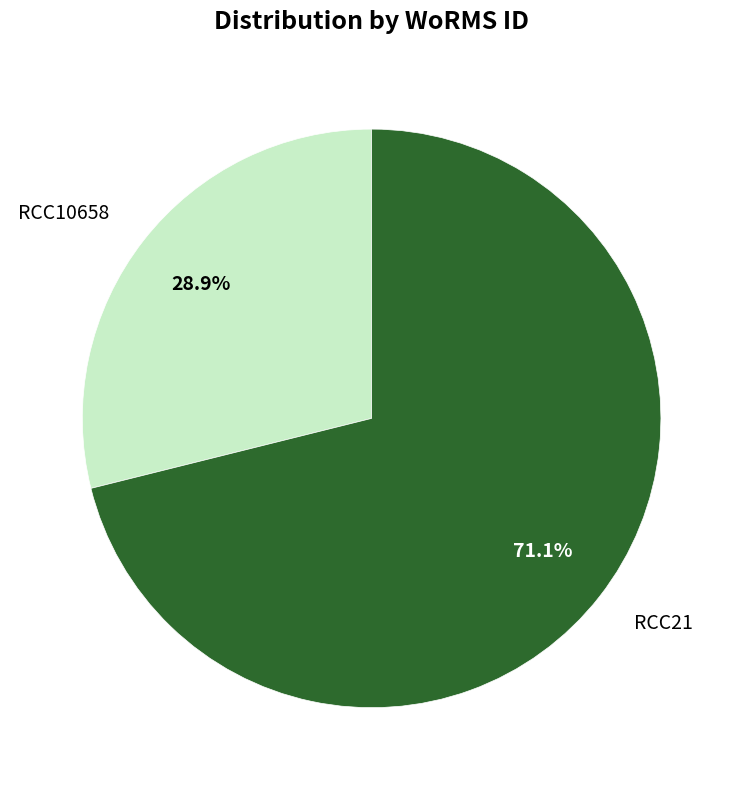

The RCC10658 slice represents 29% of the pie. True or false?

True